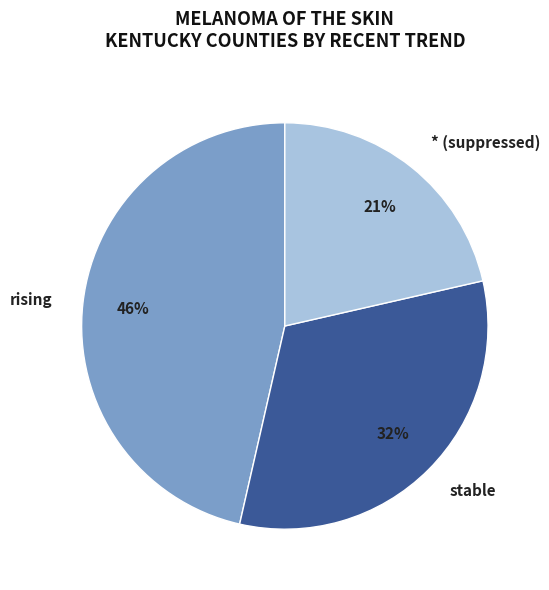

Is there a majority slice in this chart?

No